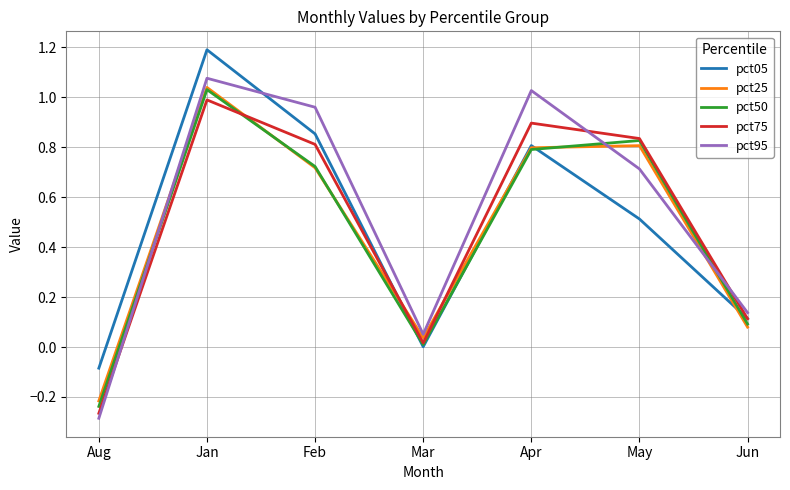

Which series has the largest total across all categories?

pct95